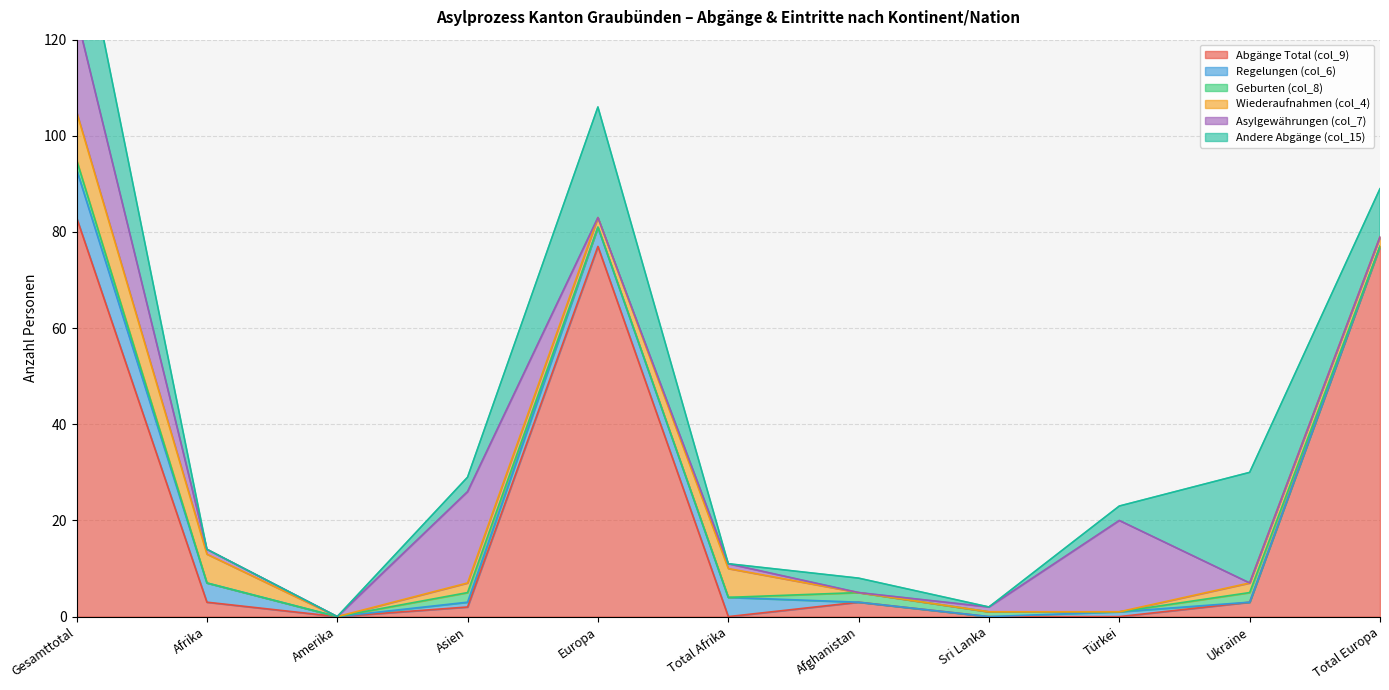

The value of Abgänge Total (col_9) at Total Europa is 77. True or false?

True